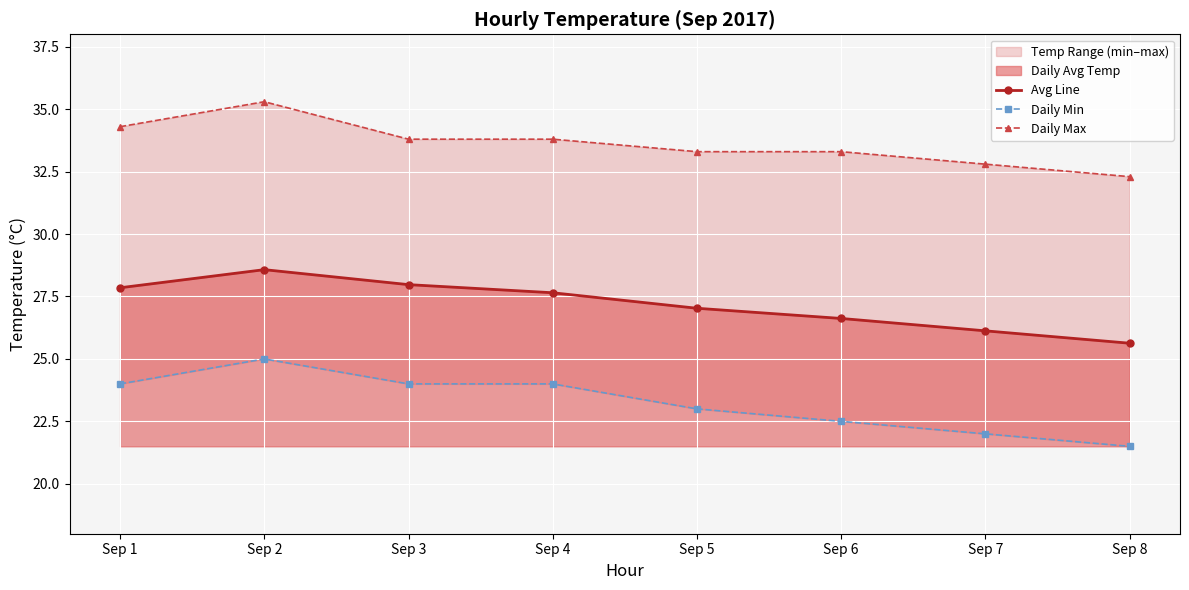

How many values in the Avg Line series are below 27?

3